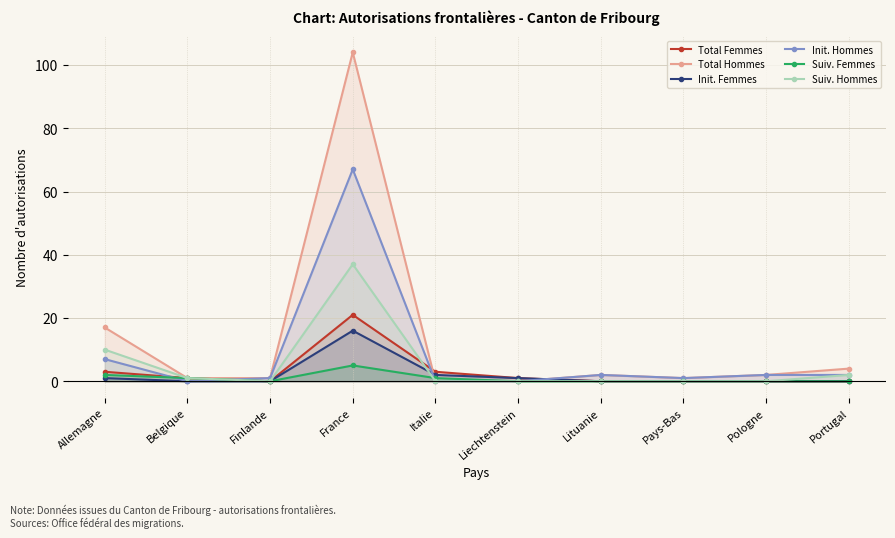

Which series changed the most between Pays-Bas and Portugal?

Total Hommes